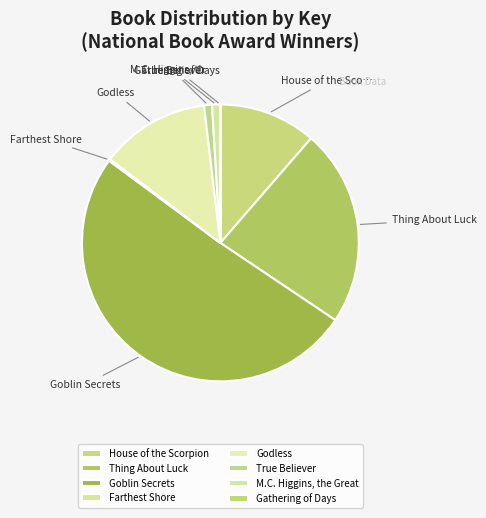

Between Godless and Thing About Luck, which is larger?

Thing About Luck